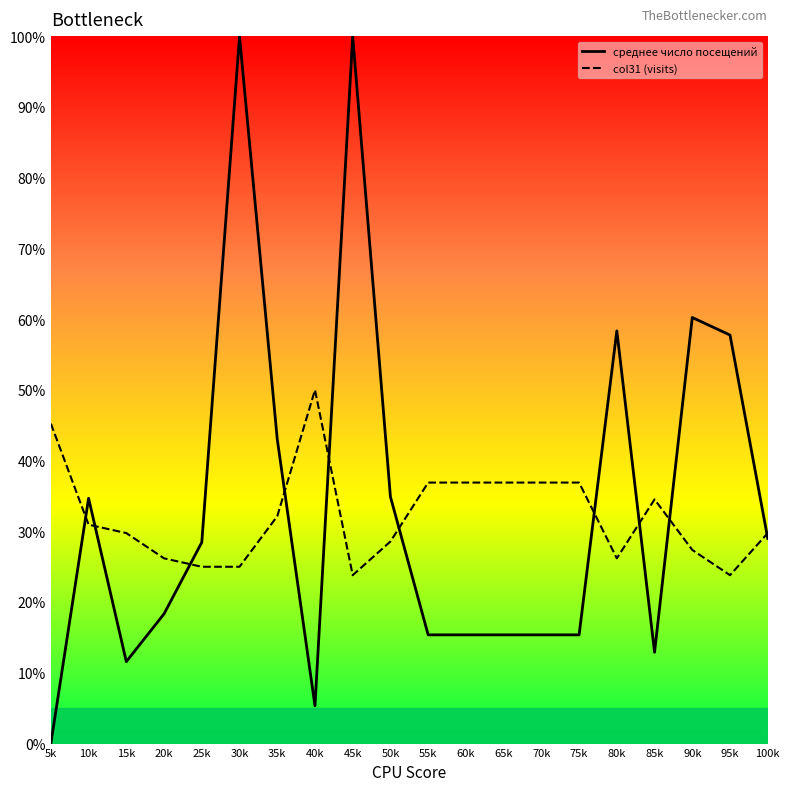

What value does the col31 (visits) series have at 45k?

23.8